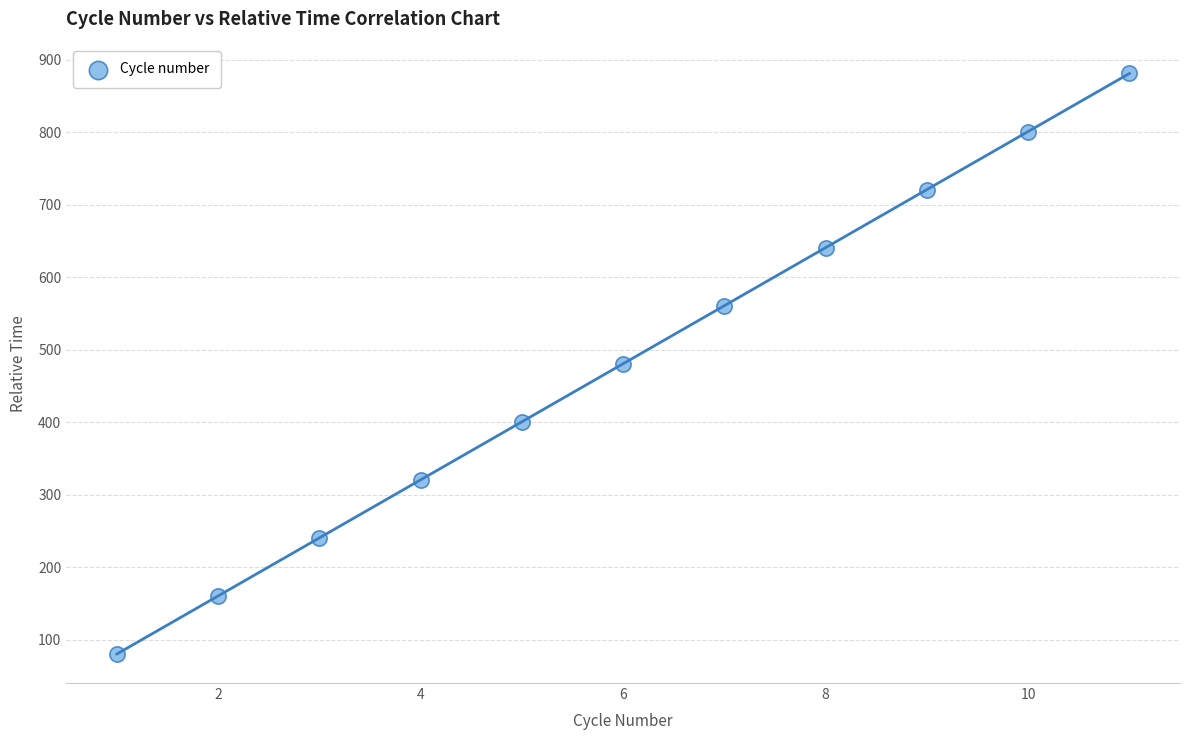

What is the average X value?

6.0